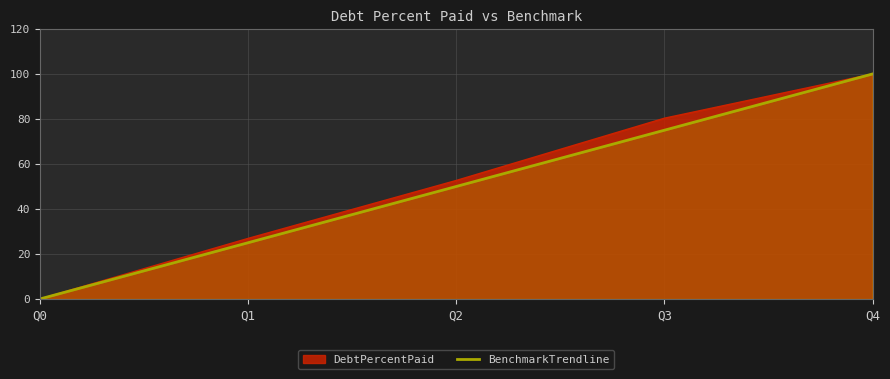

What is the spread (max minus min) of values at Q2?

2.7